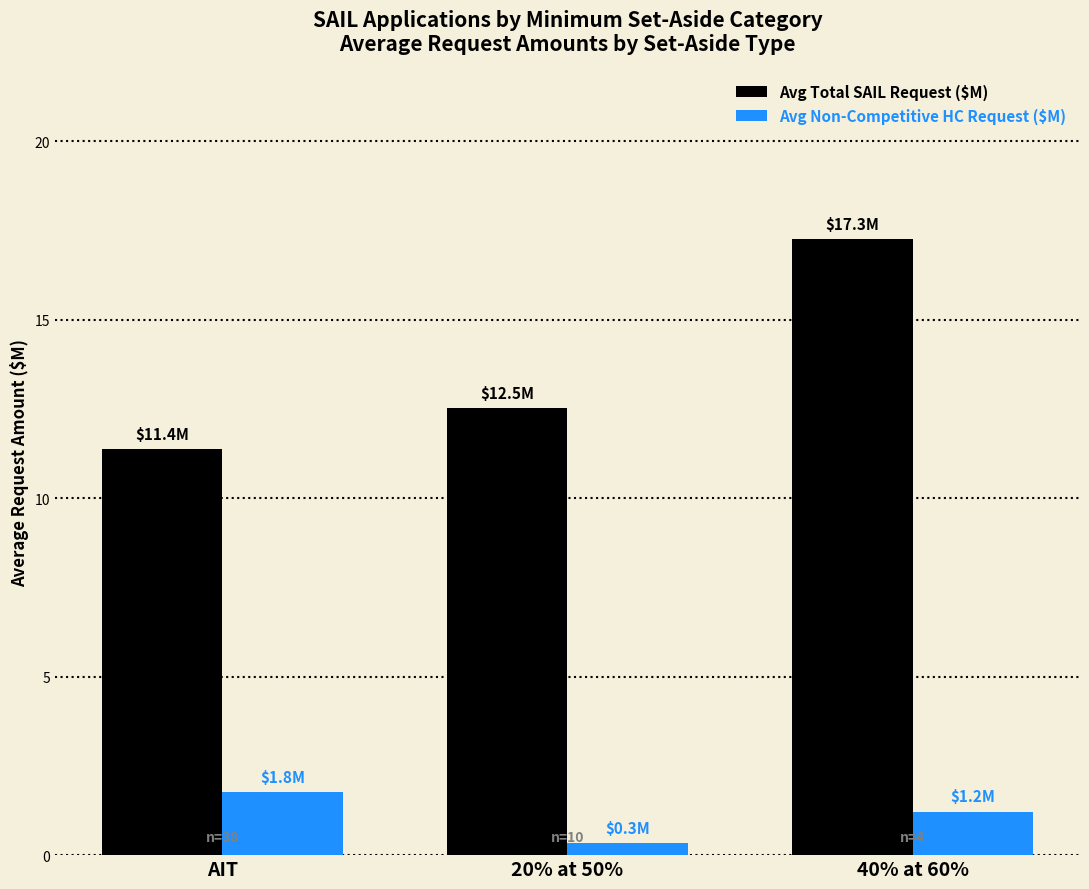

At 40% at 60%, list the series in order from largest to smallest.

Avg Total SAIL Request ($M), Avg Non-Competitive HC Request ($M)